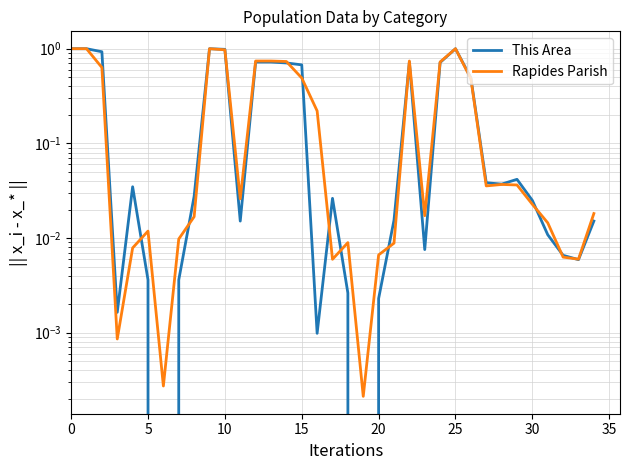

Between 20 and 26, which is larger?

26